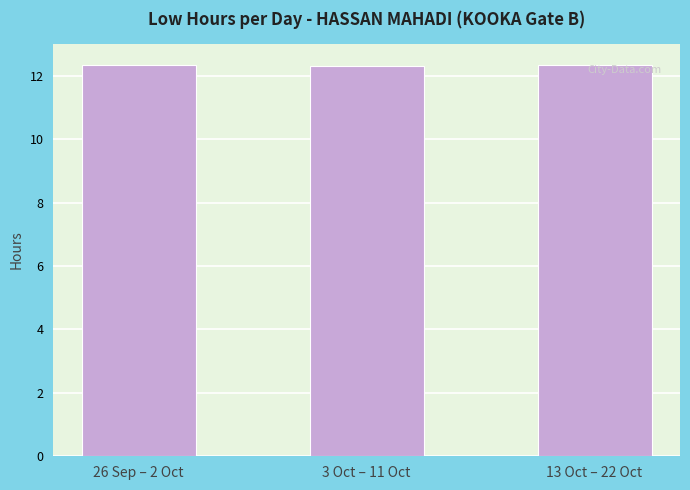

How many values are between 12 and 13?

3